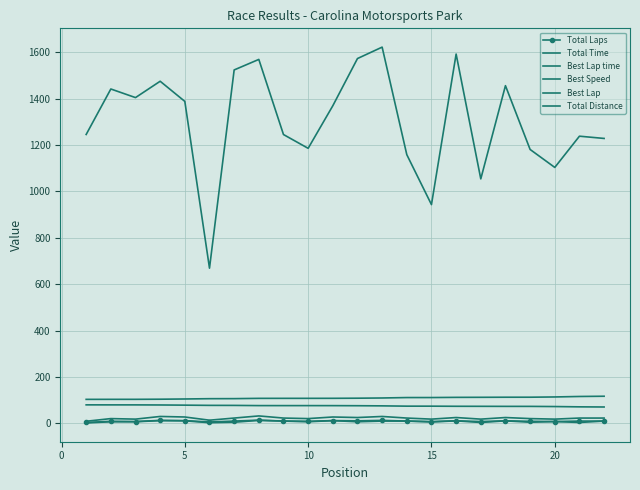

What is the value of the Best Lap point at the 9th from the left?

10.0